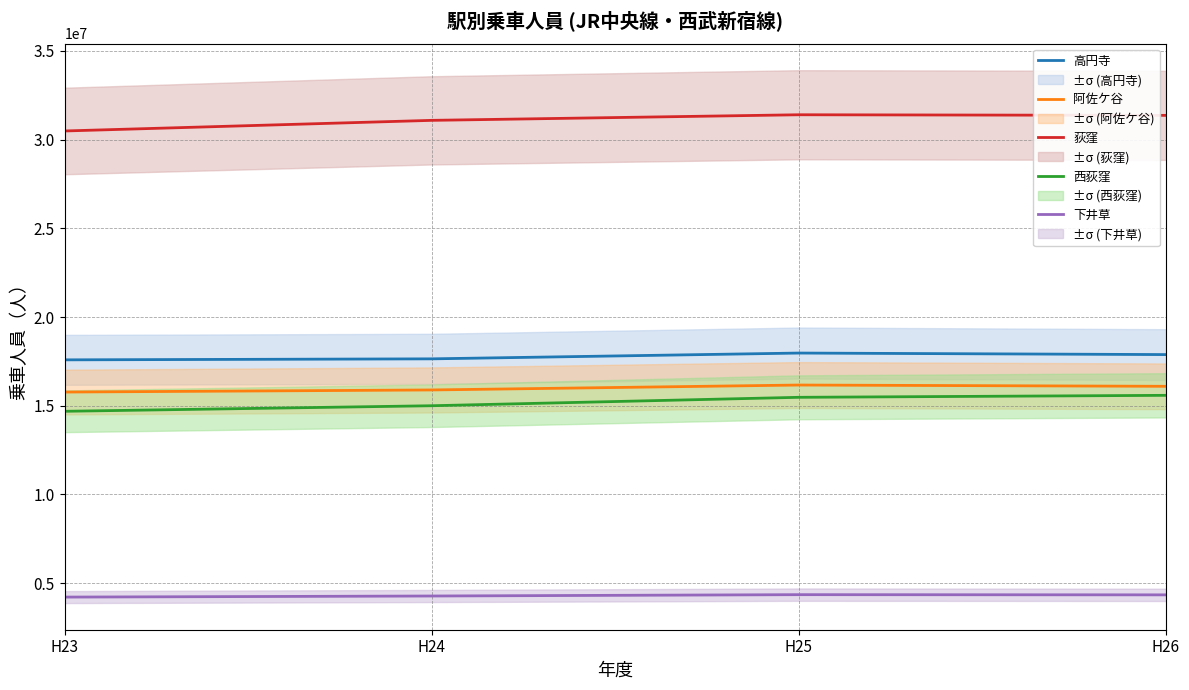

What is the average value of the 荻窪 series?

31085835